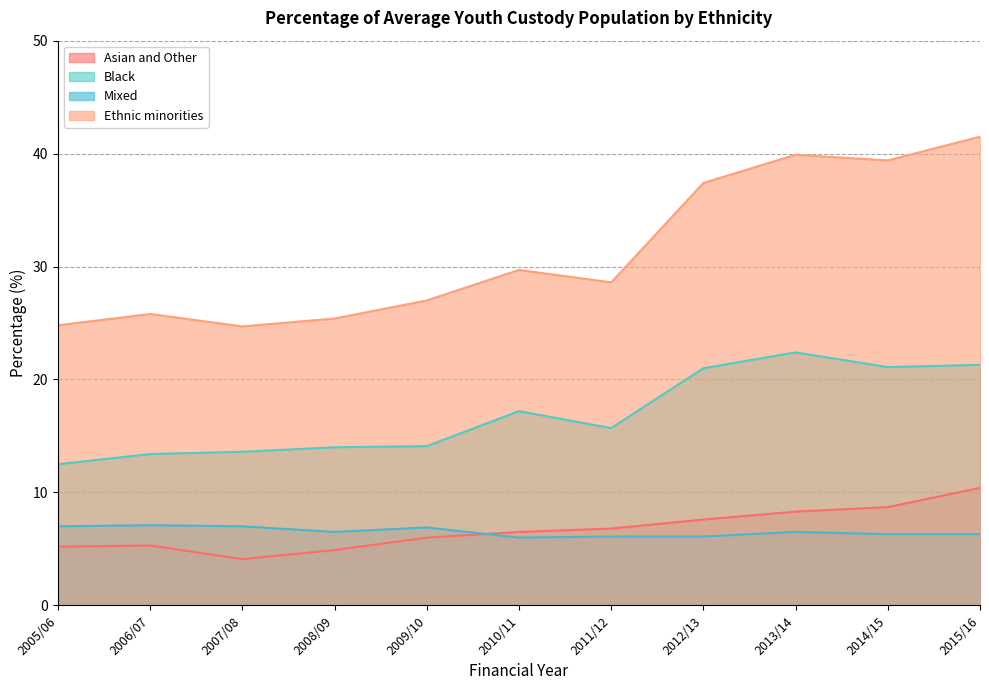

List the labels in order of Asian and Other value, smallest first.

2007/08, 2008/09, 2005/06, 2006/07, 2009/10, 2010/11, 2011/12, 2012/13, 2013/14, 2014/15, 2015/16